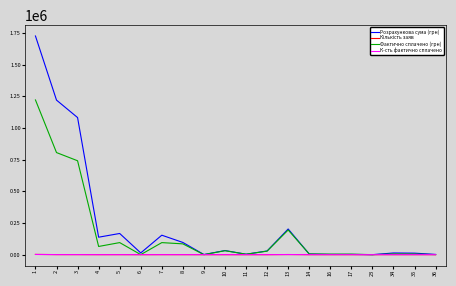

What is the maximum value for Фактично сплачено (грн)?

1220692.9